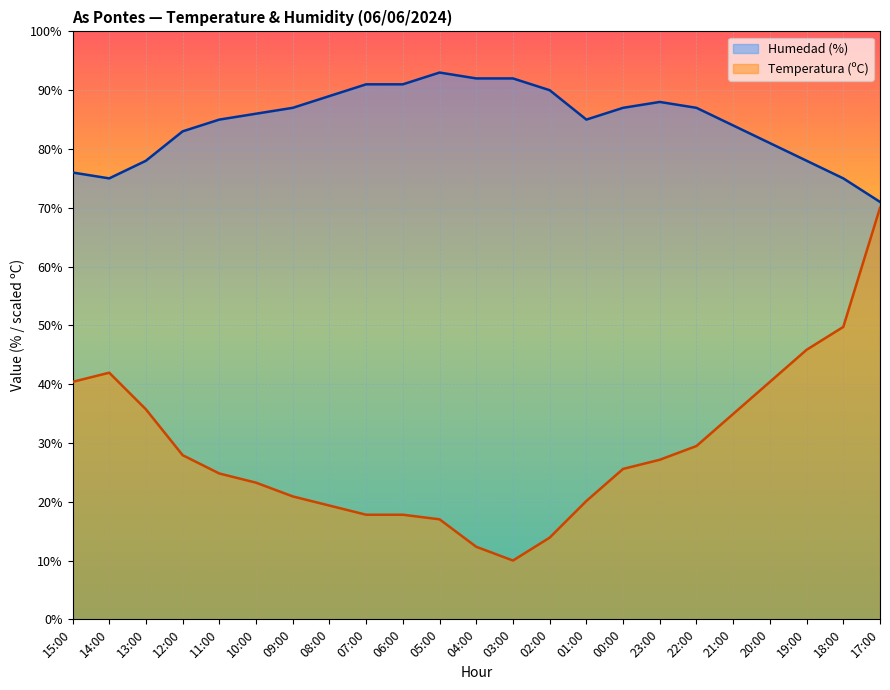

What position from the right is 12:00?

20